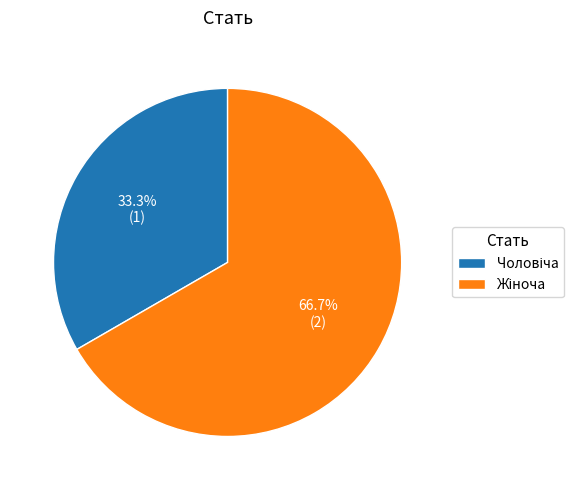

Is there any slice that represents more than half of the pie?

Yes